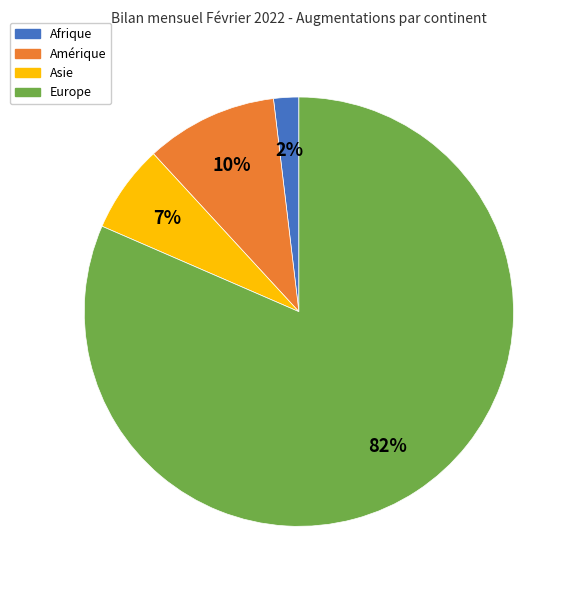

Between Amérique and Asie, which is larger?

Amérique